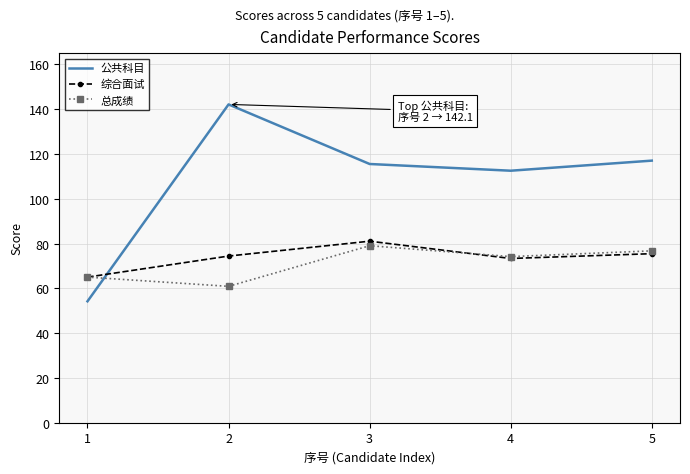

What is the difference between the maximum and minimum values in the 综合面试 series?

16.0